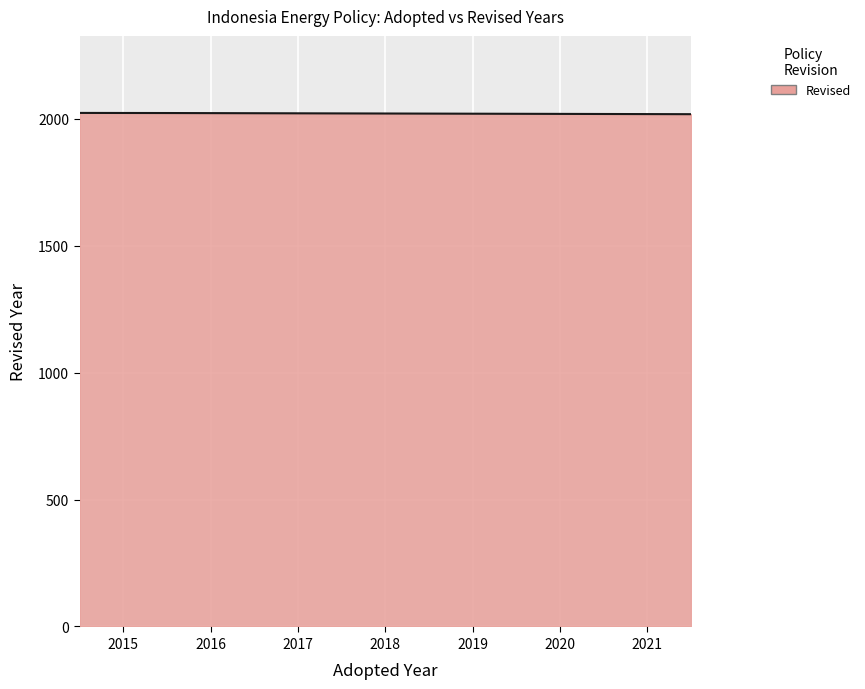

How many categories are shown in the chart?

300